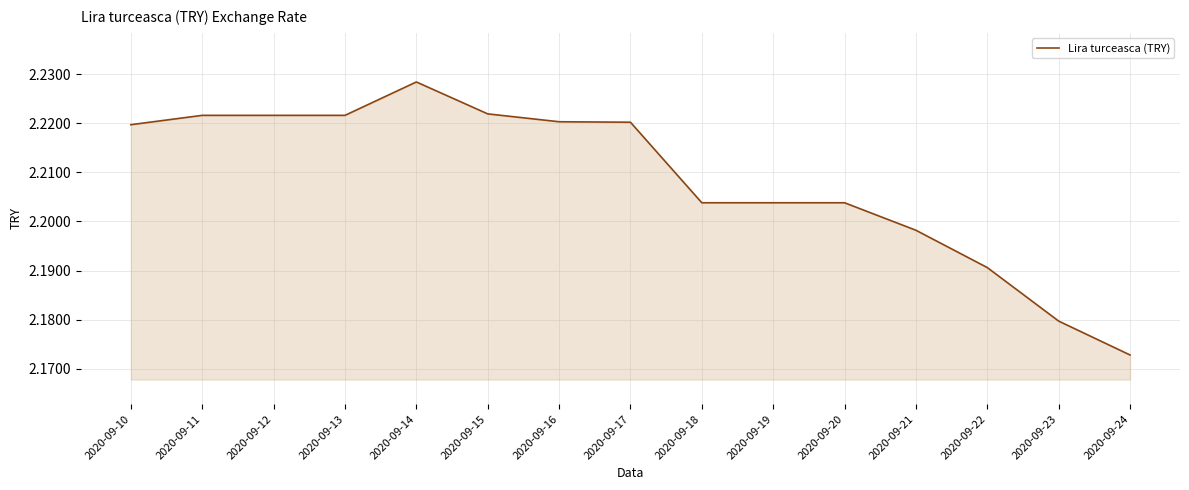

True or false: there are more than 0 points higher than both neighbors.

True